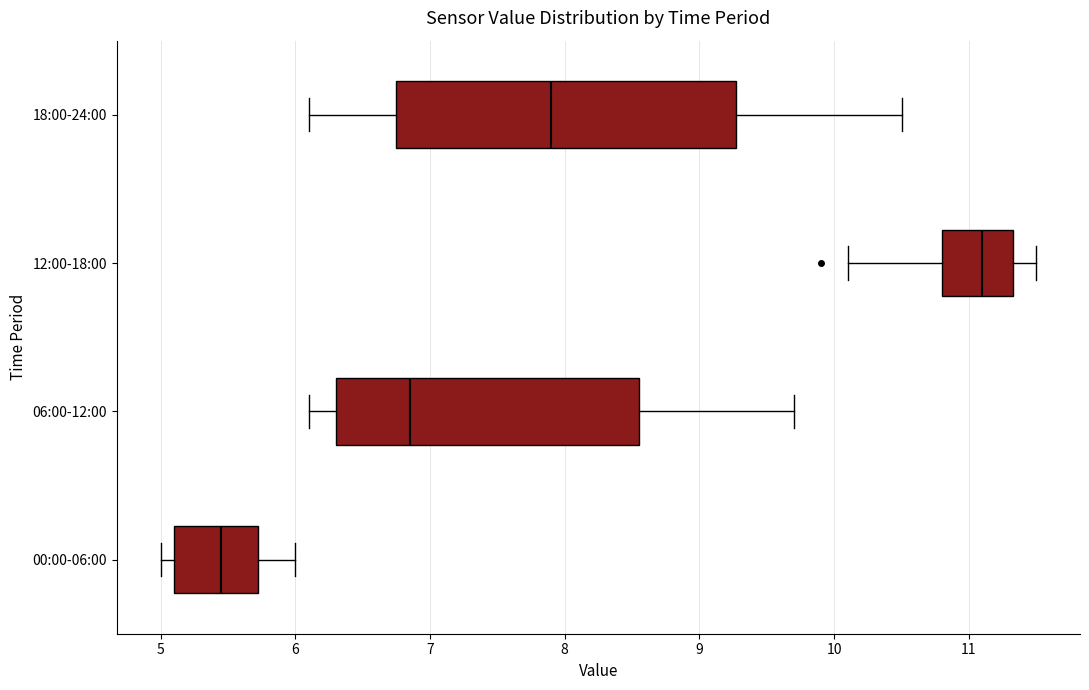

Reading bottom to top, transcribe this box plot: for each box, give where its median line is, the range the box spans, and where its two whiskers end, as read against the x-axis. The values are not printed on the chart, so give them approximately, as read against the axis.

00:00-06:00: median 5.5, box 5.1 to 5.7, whiskers 5.0 to 6.0
06:00-12:00: median 6.9, box 6.3 to 8.6, whiskers 6.1 to 9.7
12:00-18:00: median 11.1, box 10.8 to 11.3, whiskers 10.1 to 11.5
18:00-24:00: median 7.9, box 6.8 to 9.3, whiskers 6.1 to 10.5